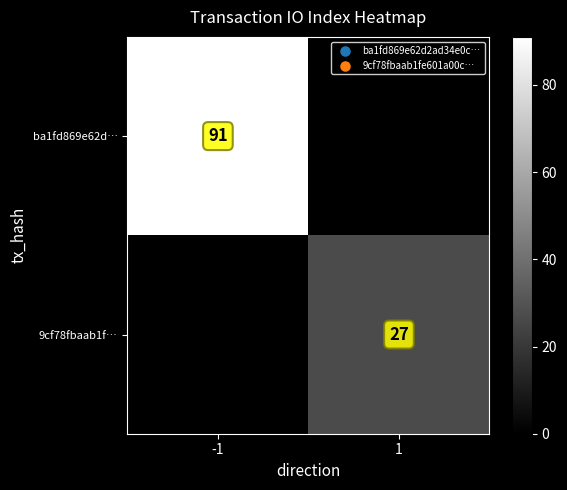

Count the number of categories in the chart.

2